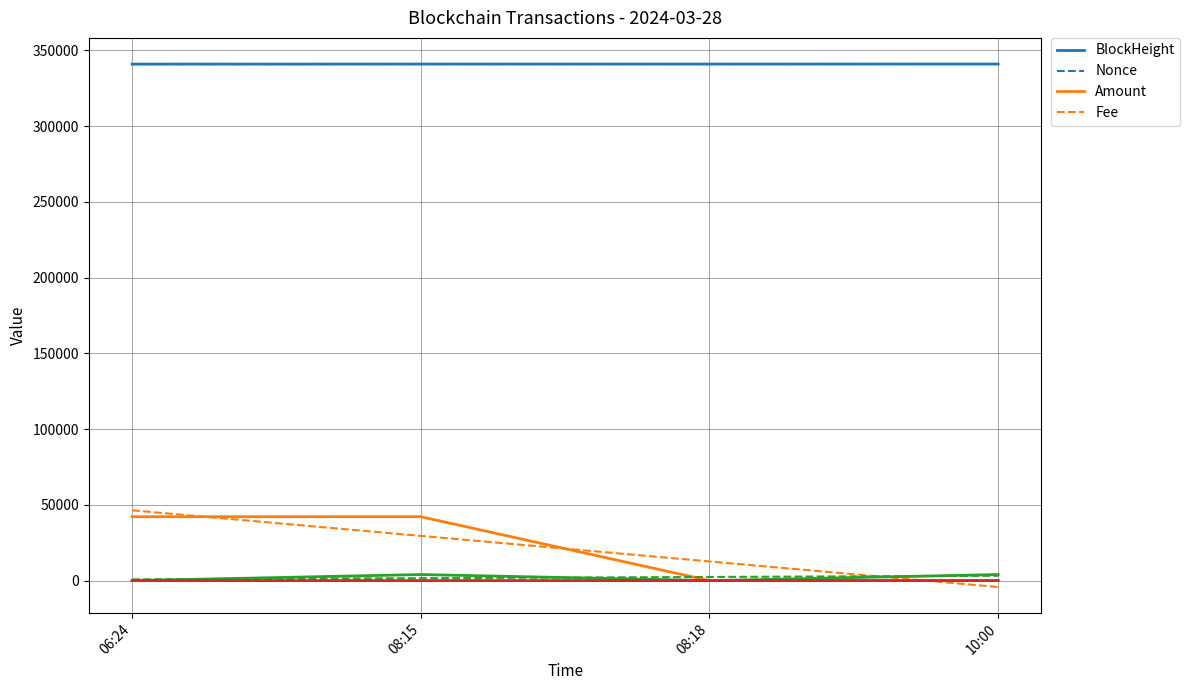

Which series has the largest total across all categories?

BlockHeight